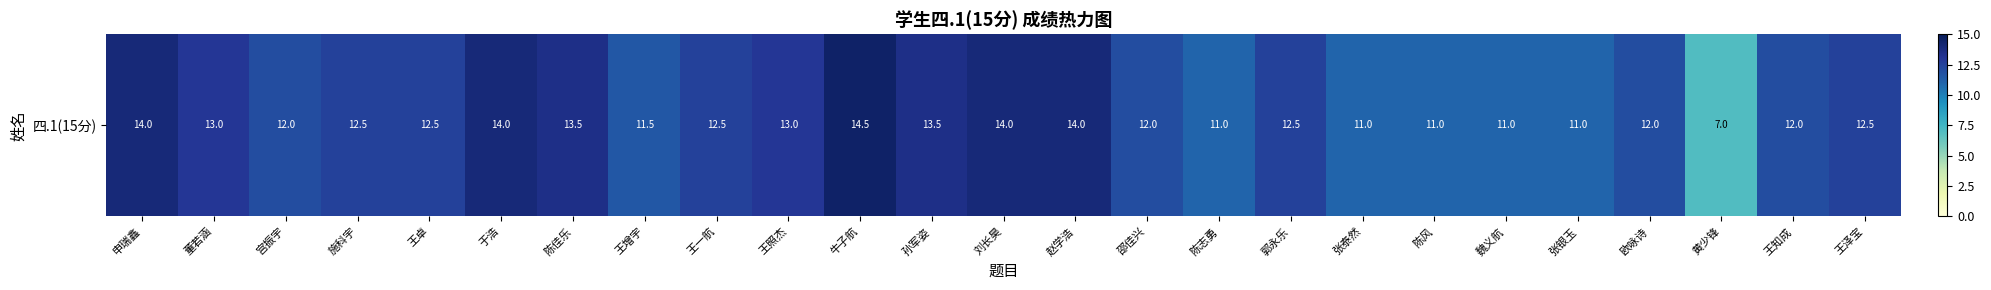

Reading left to right, what are all the values shown in this chart?

14.0	13.0	12.0	12.5	12.5	14.0	13.5	11.5	12.5	13.0	14.5	13.5	14.0	14.0	12.0	11.0	12.5	11.0	11.0	11.0	11.0	12.0	7.0	12.0	12.5